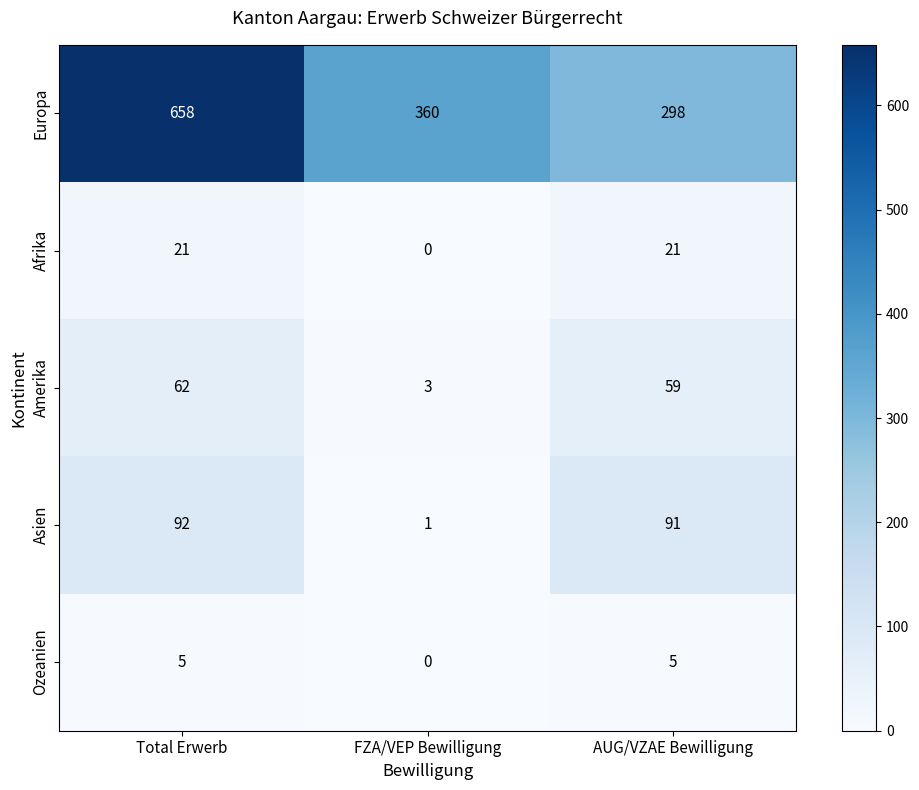

Count the number of data series in this chart.

5